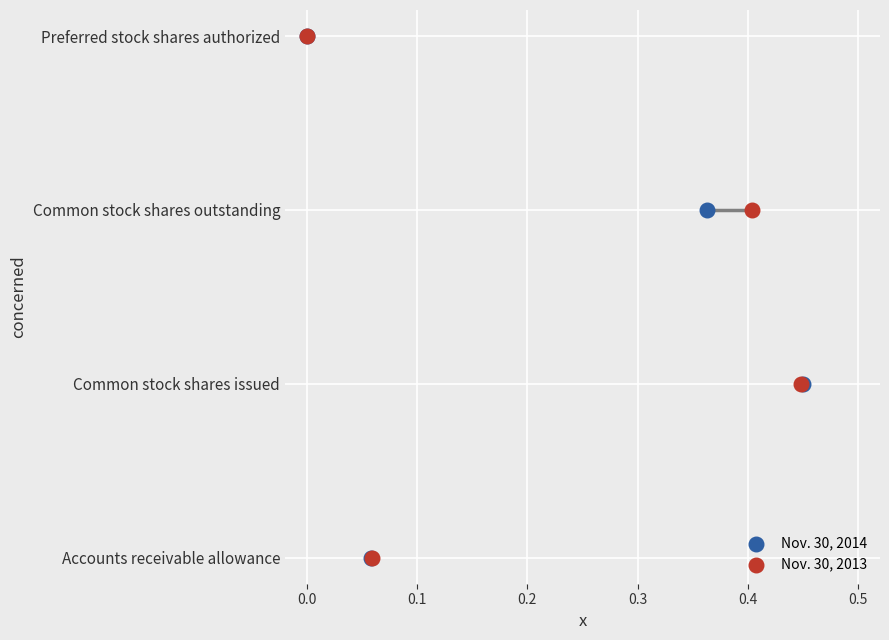

What are all the series names shown in the legend?

Nov. 30, 2014, Nov. 30, 2013